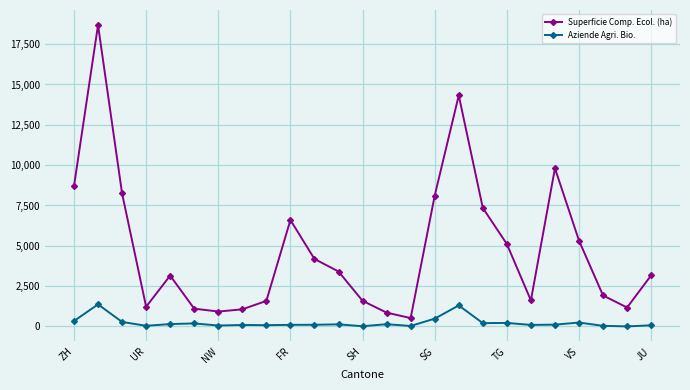

Which series has the largest total across all categories?

Superficie Comp. Ecol. (ha)